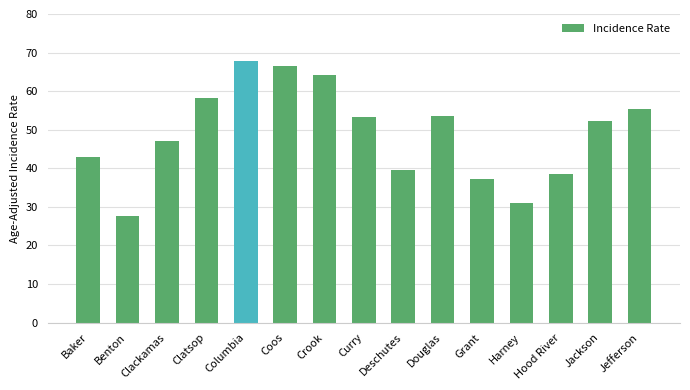

What is the greatest value displayed?

67.8